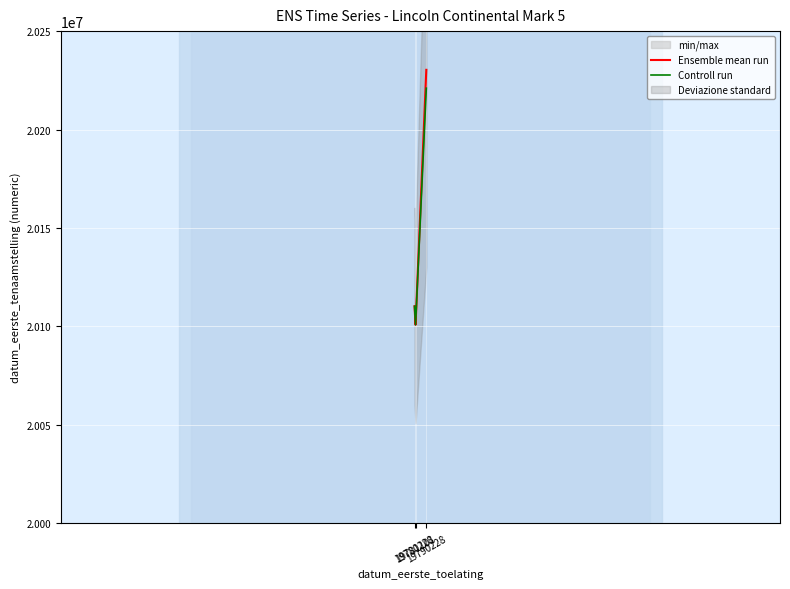

Is the value of Ensemble mean run at 19790228 greater than the value of Controll run at 19781101?

Yes